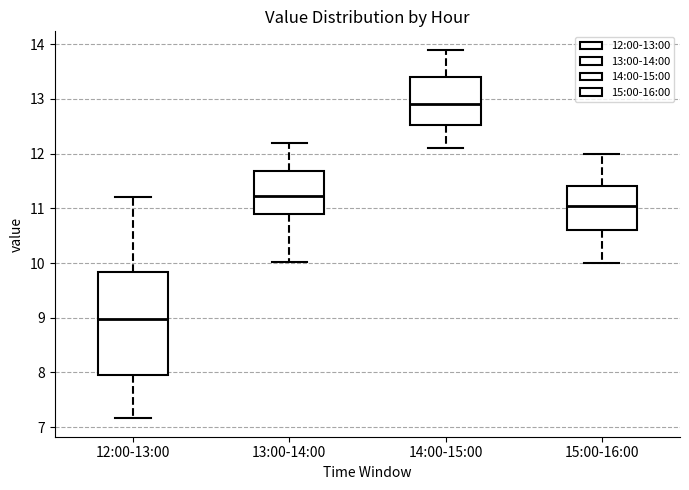

Comparing the boxes themselves (not the whiskers), which one is the tallest?

12:00-13:00